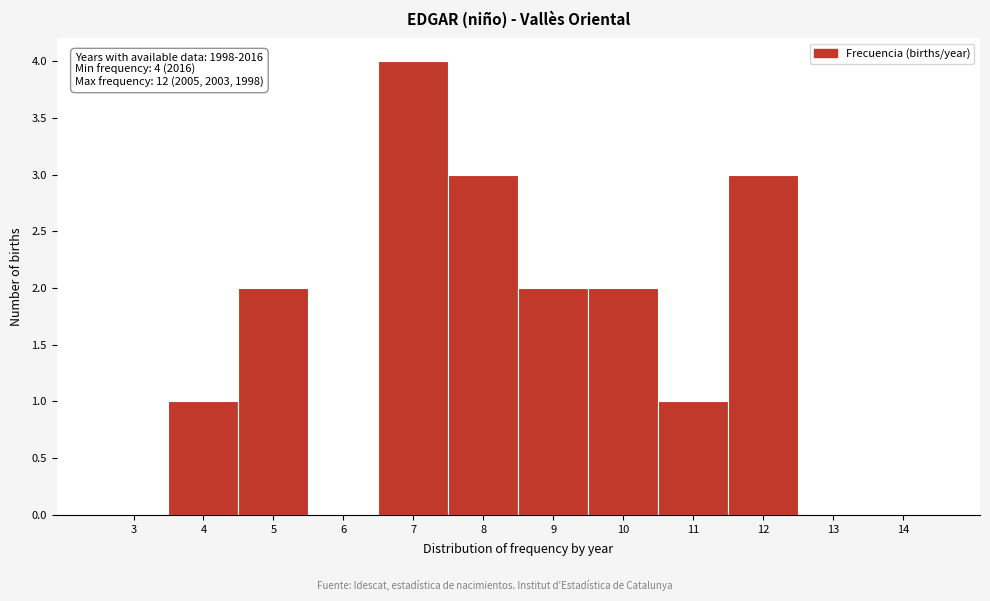

Reading left to right, extract all data points from this chart.

3=0	4=1	5=2	6=0	7=4	8=3	9=2	10=2	11=1	12=3	13=0	14=0